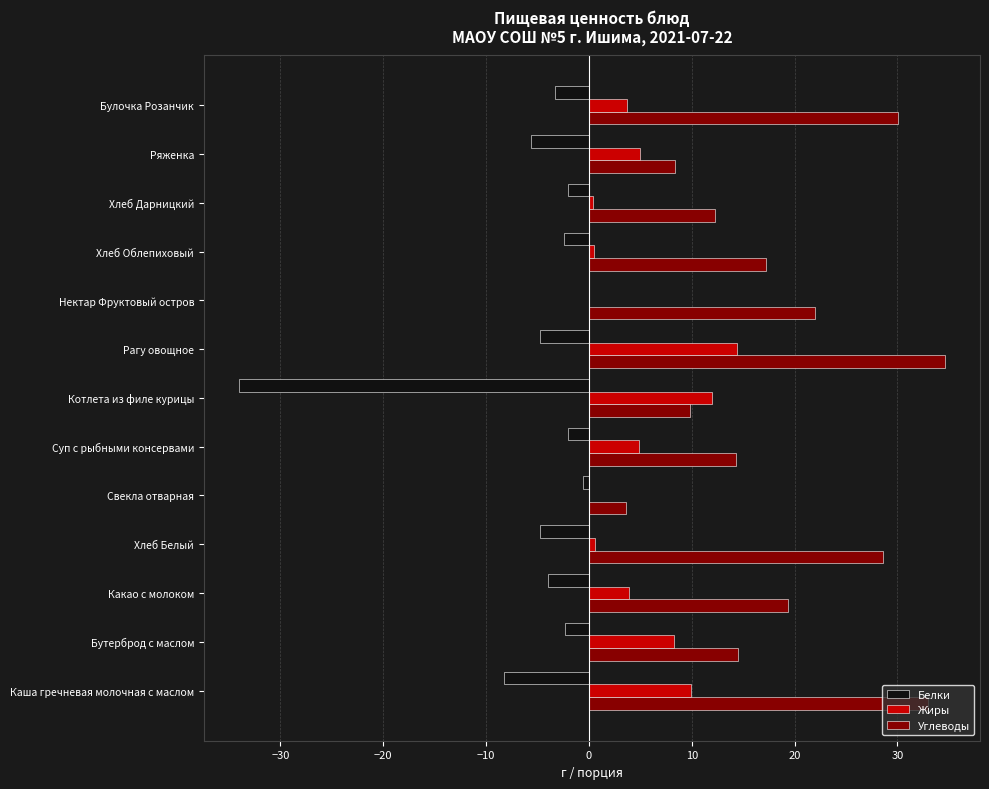

What value does the Углеводы series have at Суп с рыбными консервами?

14.3